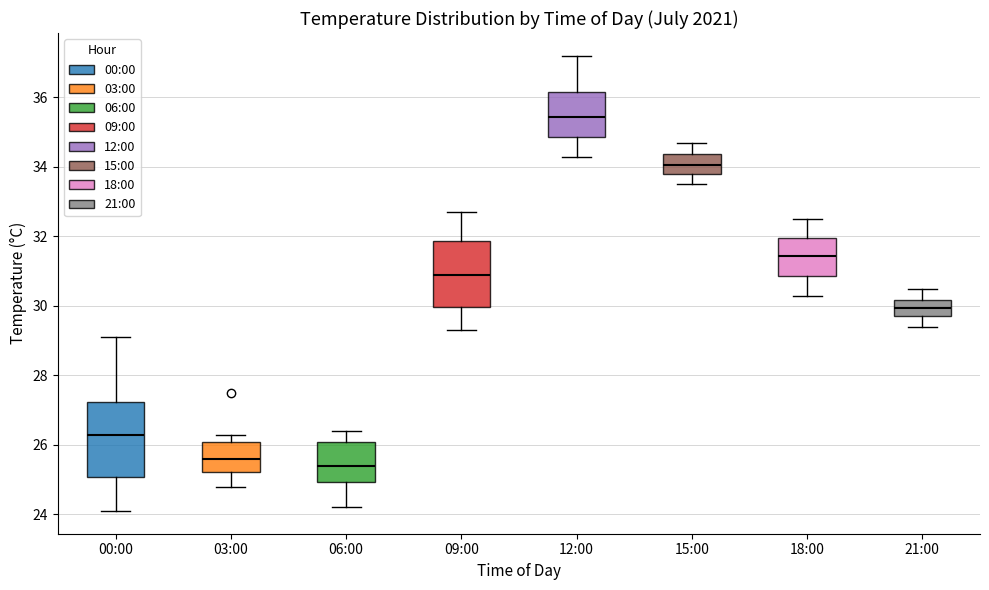

Comparing the boxes themselves (not the whiskers), which one is the tallest?

00:00